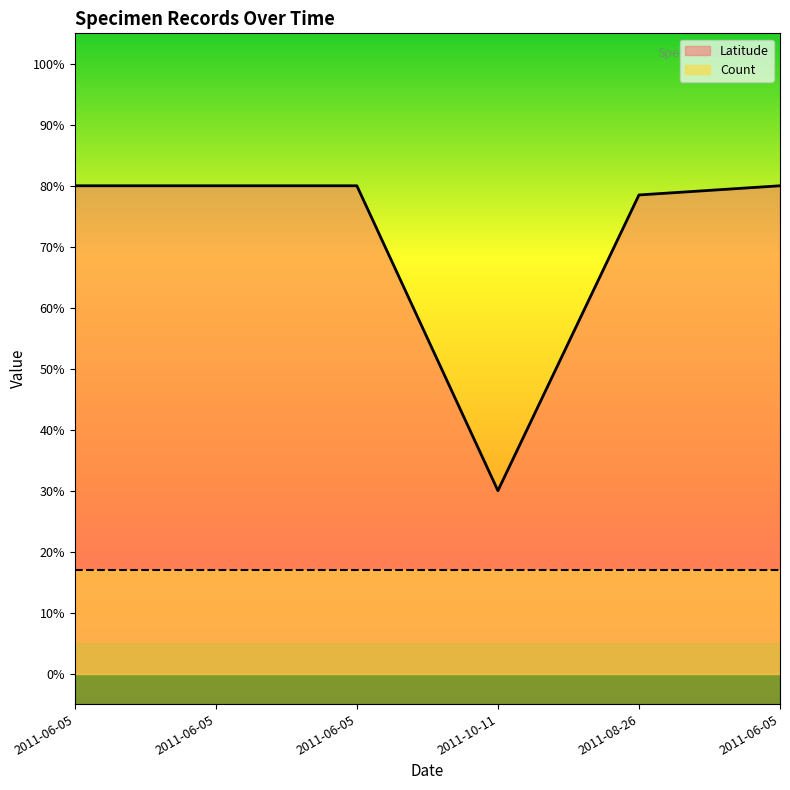

What is the label of the 4th point from the left?

2011-10-11